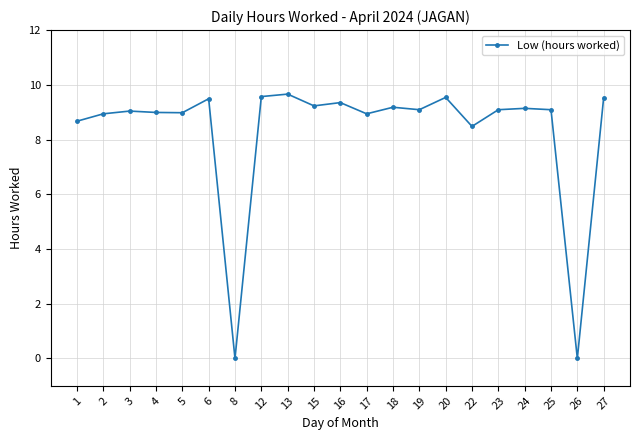

What is the value of the 12th point from the left?

8.9